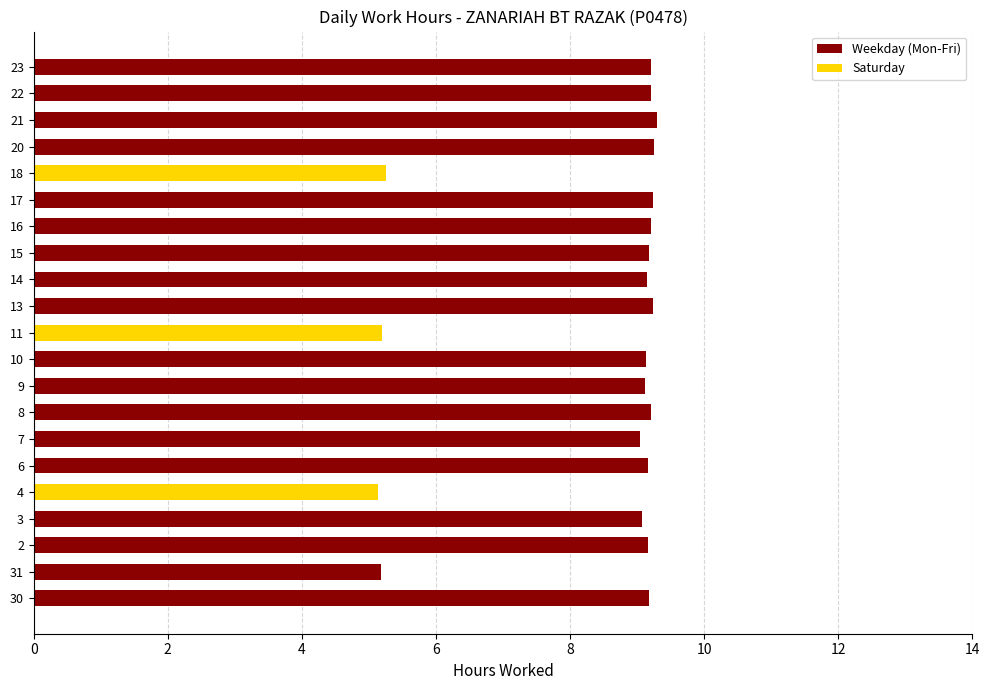

What is the total value across all series at 31?

5.2